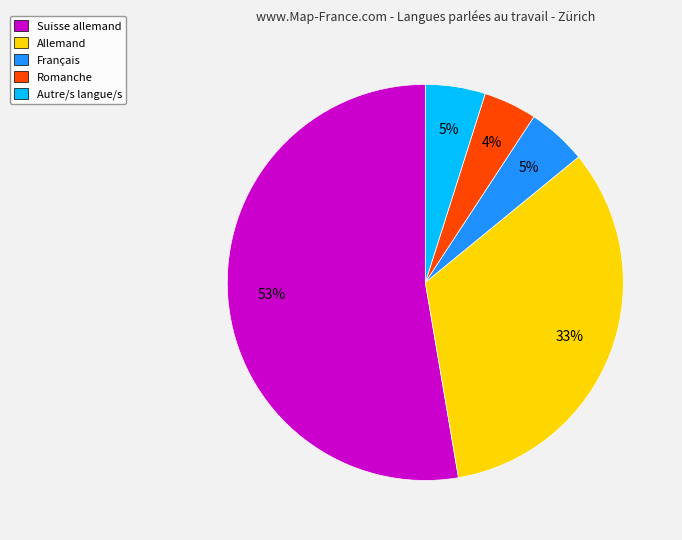

Do Romanche and Autre/s langue/s together represent more than half of the pie?

No